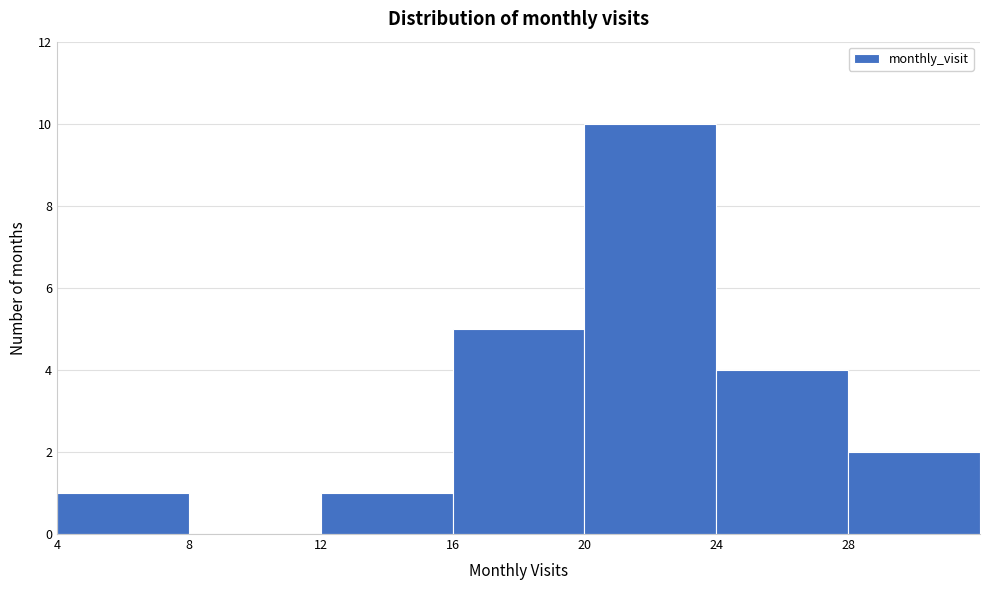

Reading left to right, transcribe this chart: for each bar, give the range it covers on the x-axis and its height. The values are not printed on the chart, so give them approximately, as read against the axis.

4 to 8: 1
8 to 12: 0
12 to 16: 1
16 to 20: 5
20 to 24: 10
24 to 28: 4
28 to 32: 2